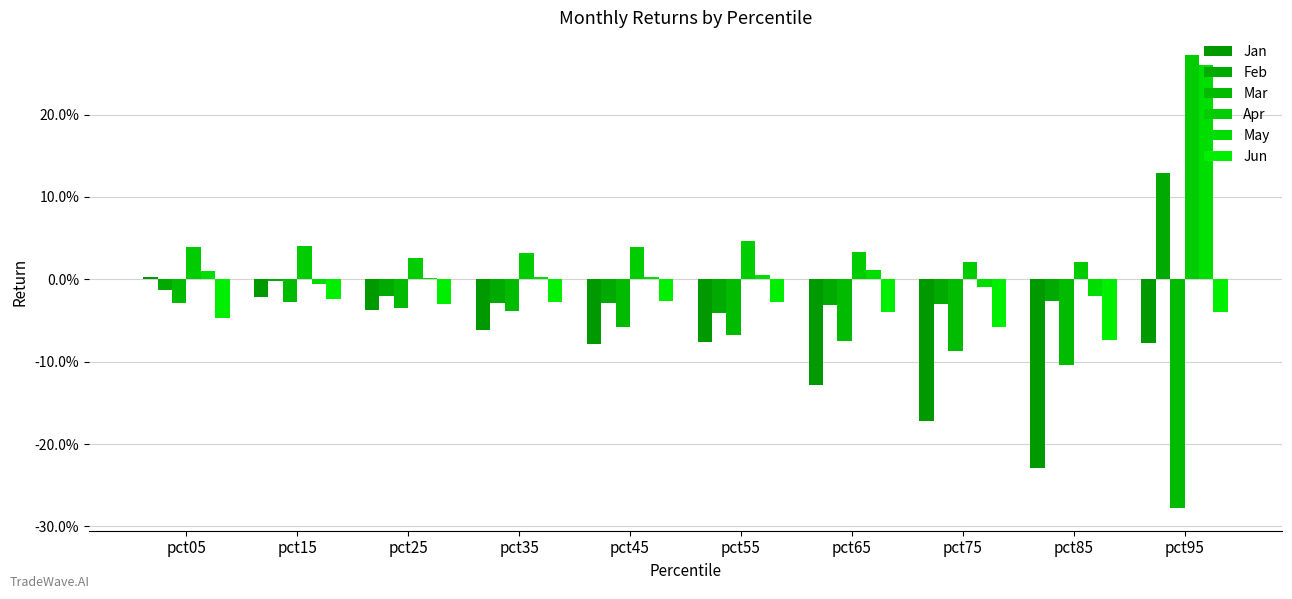

Which series has the widest spread of values?

May